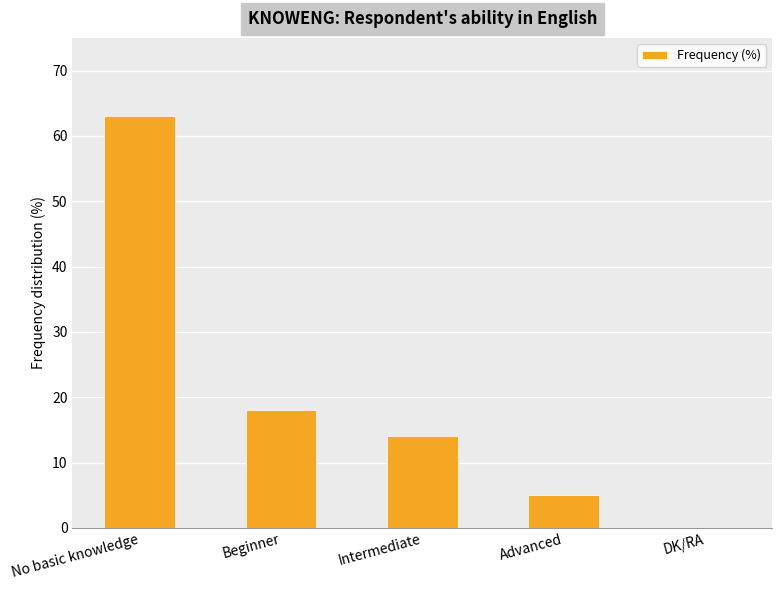

Is it true that the value at Intermediate is 14?

True